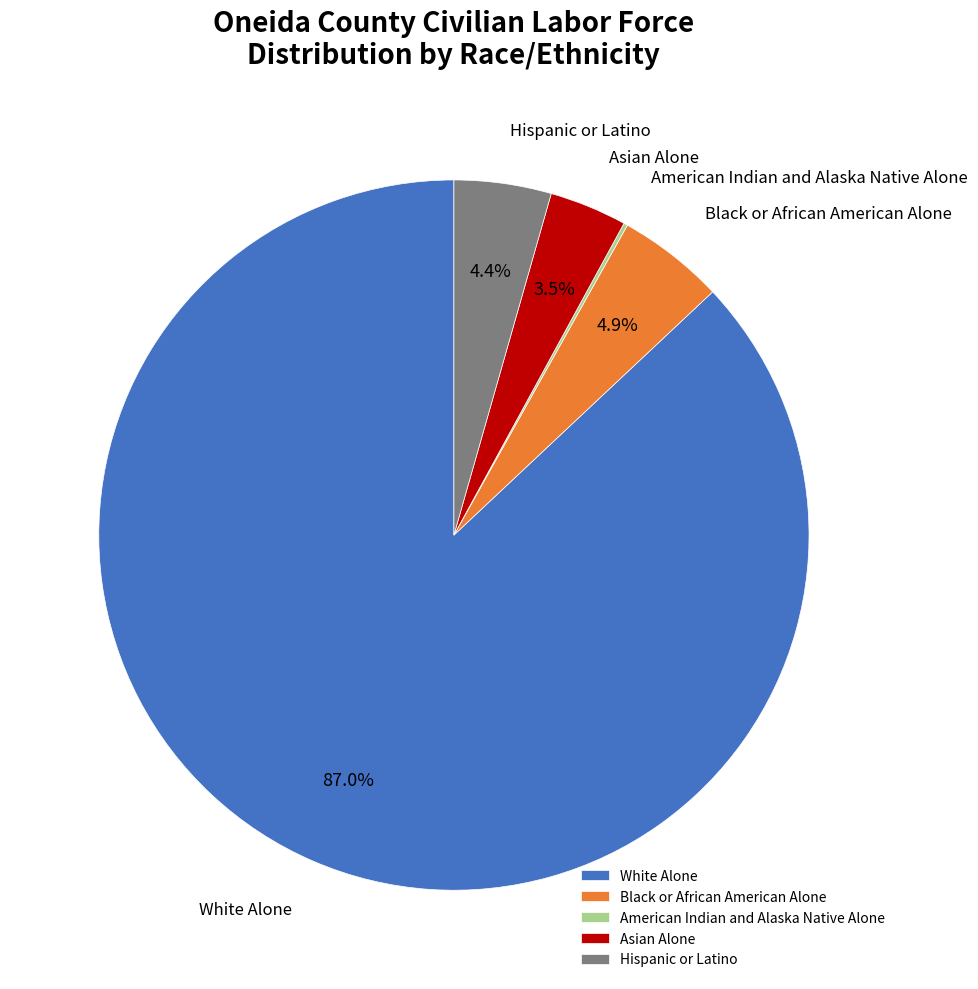

To the nearest percent, what portion does Black or African American Alone represent?

5%